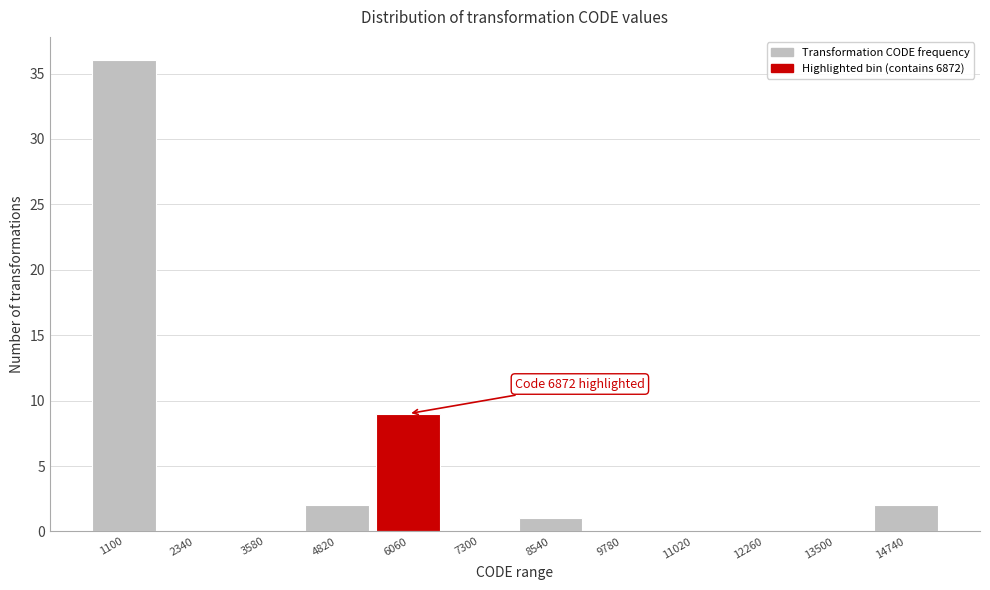

Reading left to right, list all the values displayed in this chart.

1100=36	2340=0	3580=0	4820=2	6060=9	7300=0	8540=1	9780=0	11020=0	12260=0	13500=0	14740=2